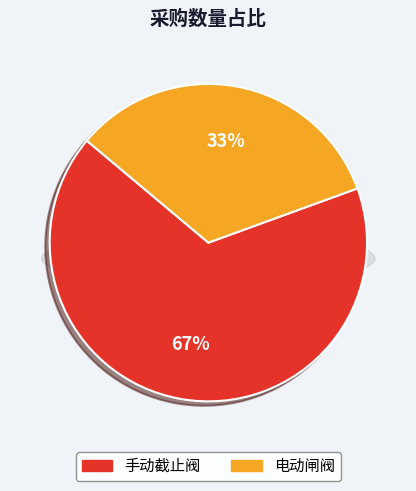

What is the total percentage of 电动闸阀 and 手动截止阀?

100.0%